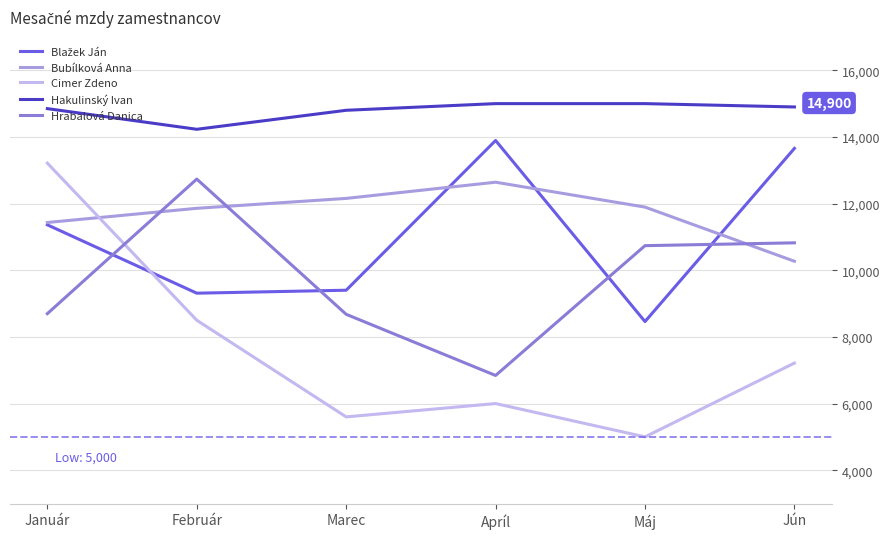

Count the number of categories in the chart.

6